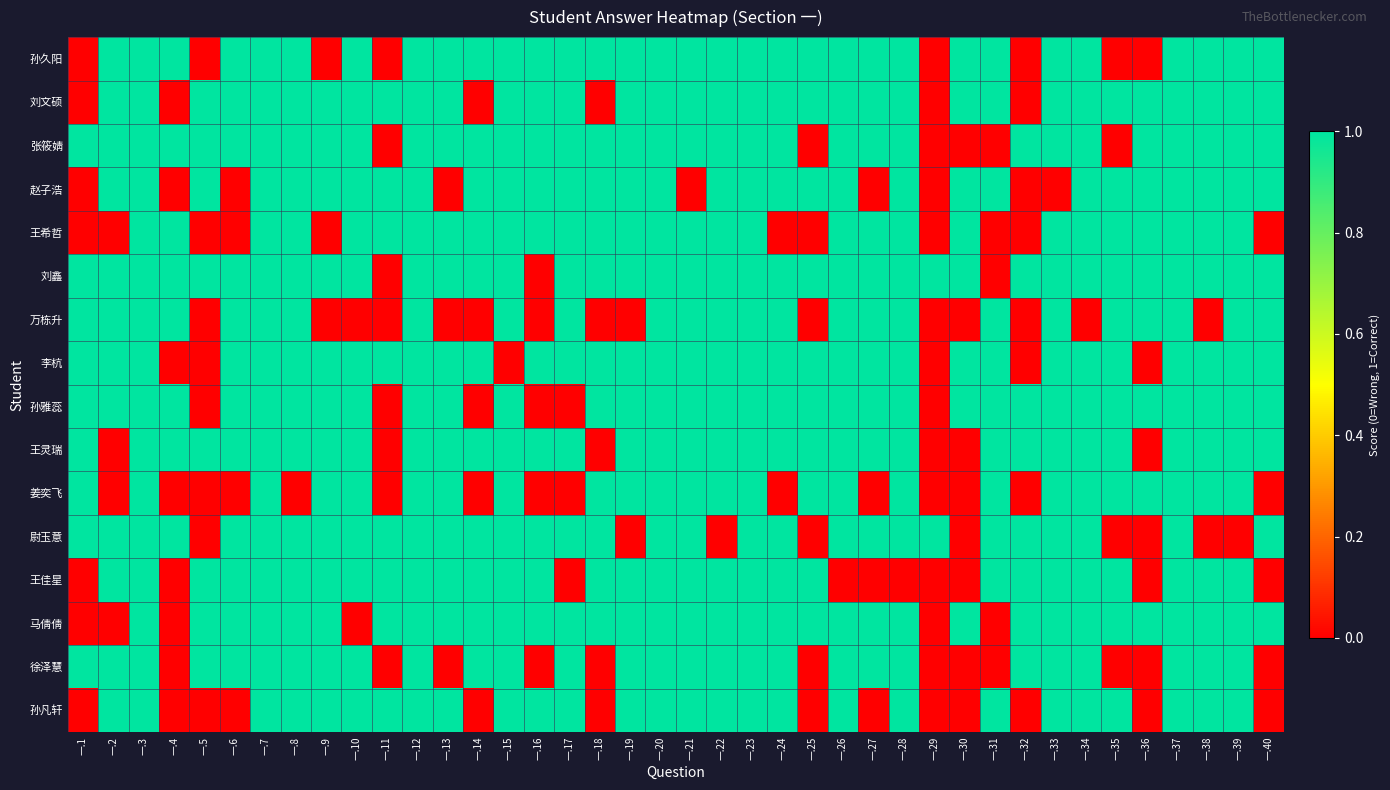

Which label corresponds to the smallest value in the chart?

一.1